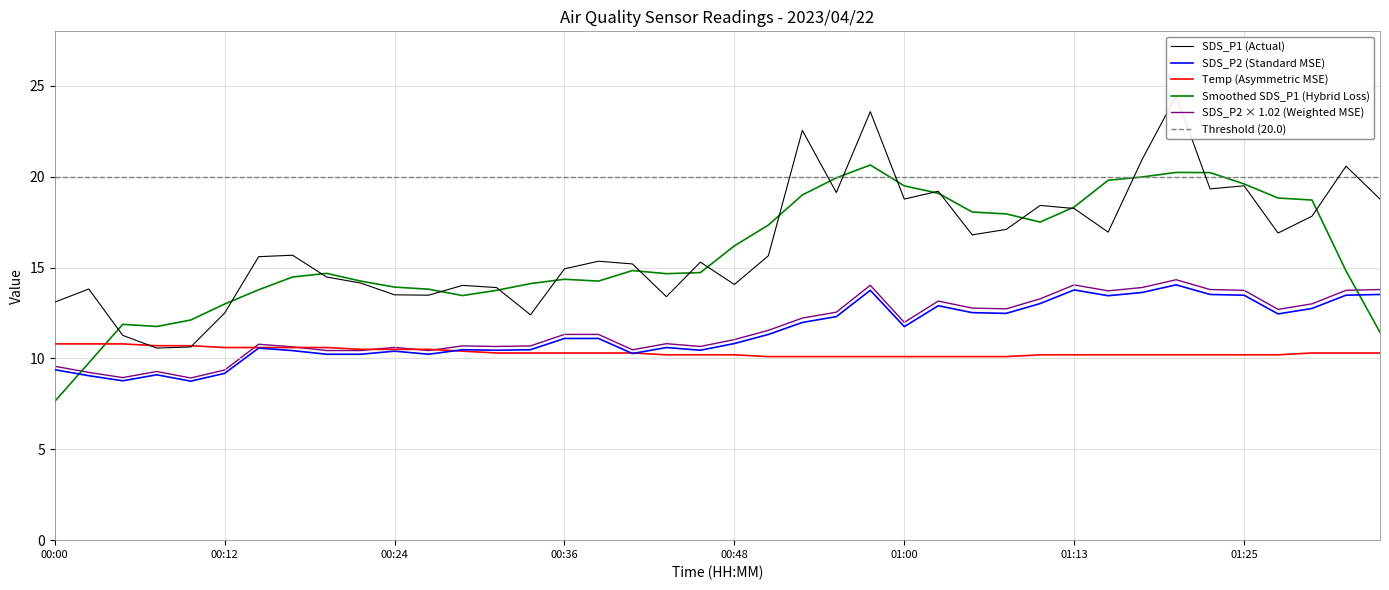

Count the Temp values in the range 10 to 11.

40